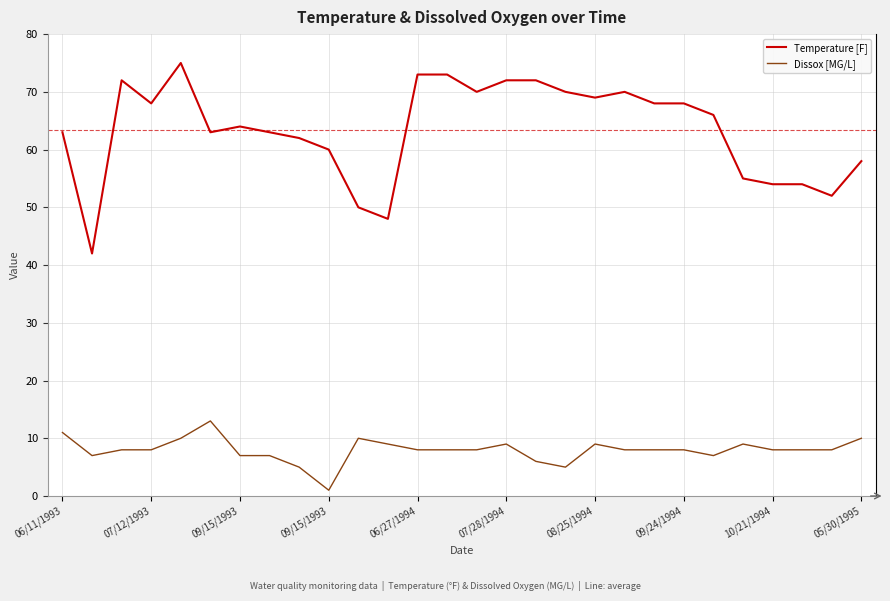

List the series in order of their overall mean, lowest first.

Dissox [MG/L], Temperature [F]